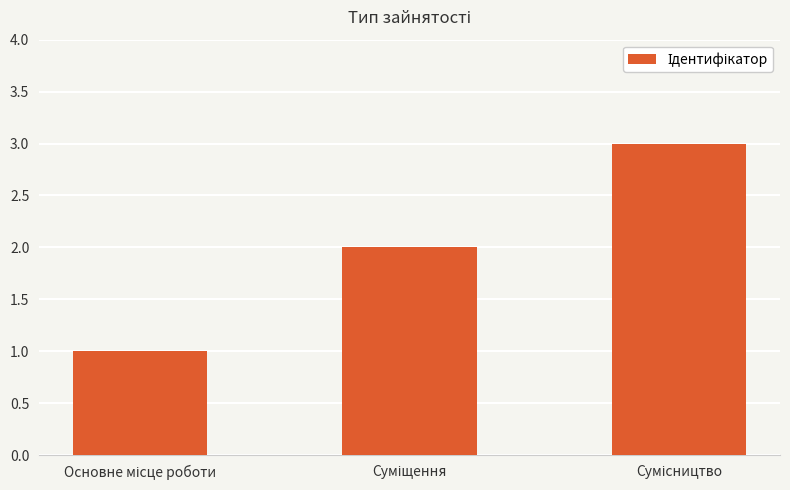

What is the greatest value displayed?

3